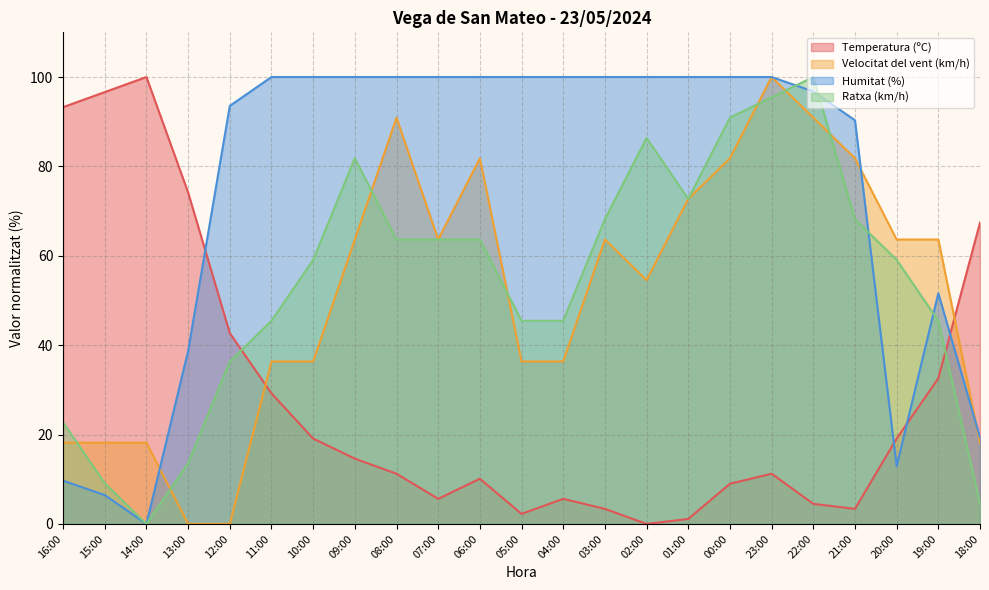

What are all the series names shown in the legend?

Temperatura (ºC), Velocitat del vent (km/h), Humitat (%), Ratxa (km/h)